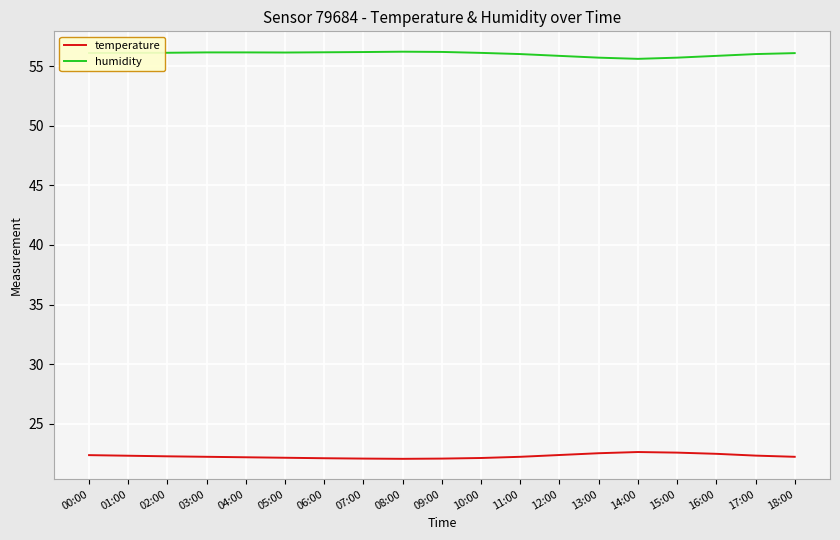

What is the difference between the highest and lowest values at 09:00?

34.1